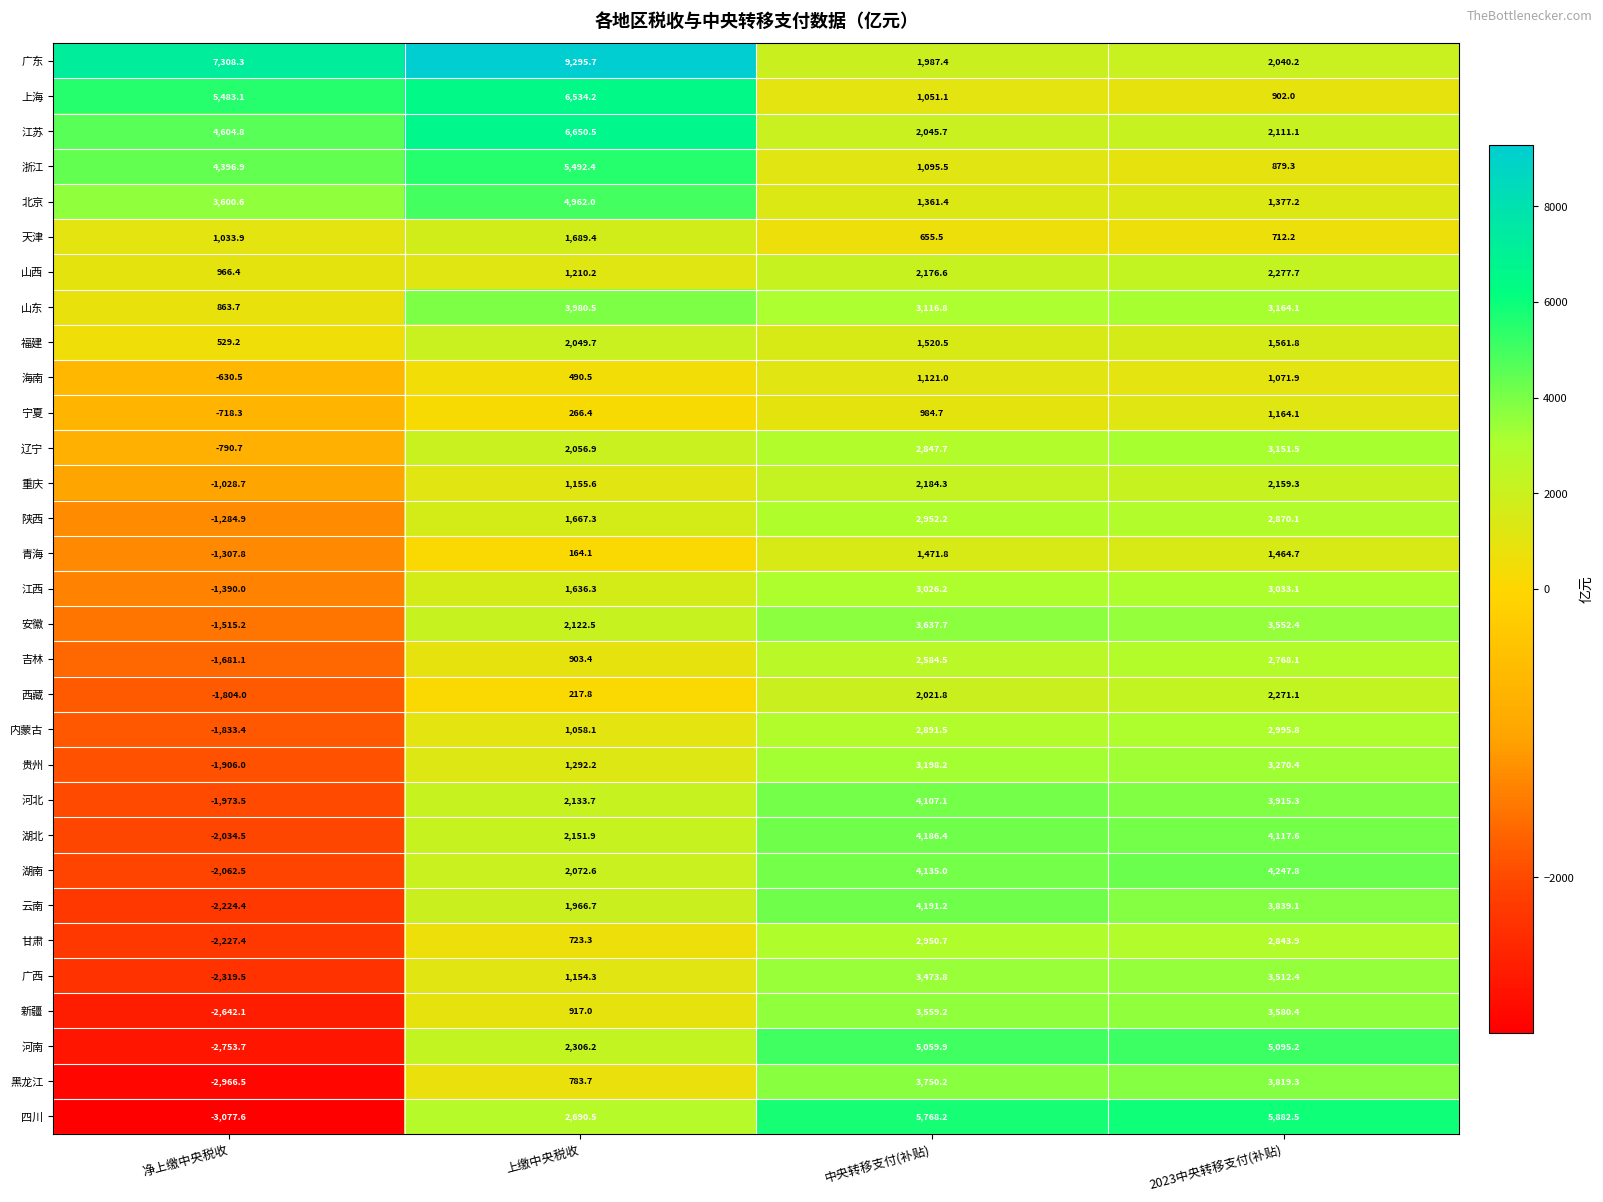

Rank the series by their maximum value, from lowest to highest.

海南, 宁夏, 青海, 天津, 福建, 重庆, 西藏, 山西, 吉林, 甘肃, 陕西, 内蒙古, 江西, 辽宁, 贵州, 广西, 新疆, 安徽, 黑龙江, 山东, 河北, 湖北, 云南, 湖南, 北京, 河南, 浙江, 四川, 上海, 江苏, 广东